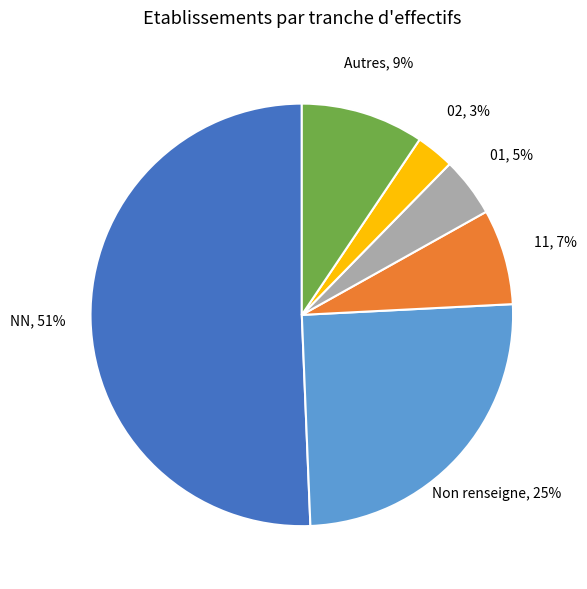

Which slice is the smallest?

02